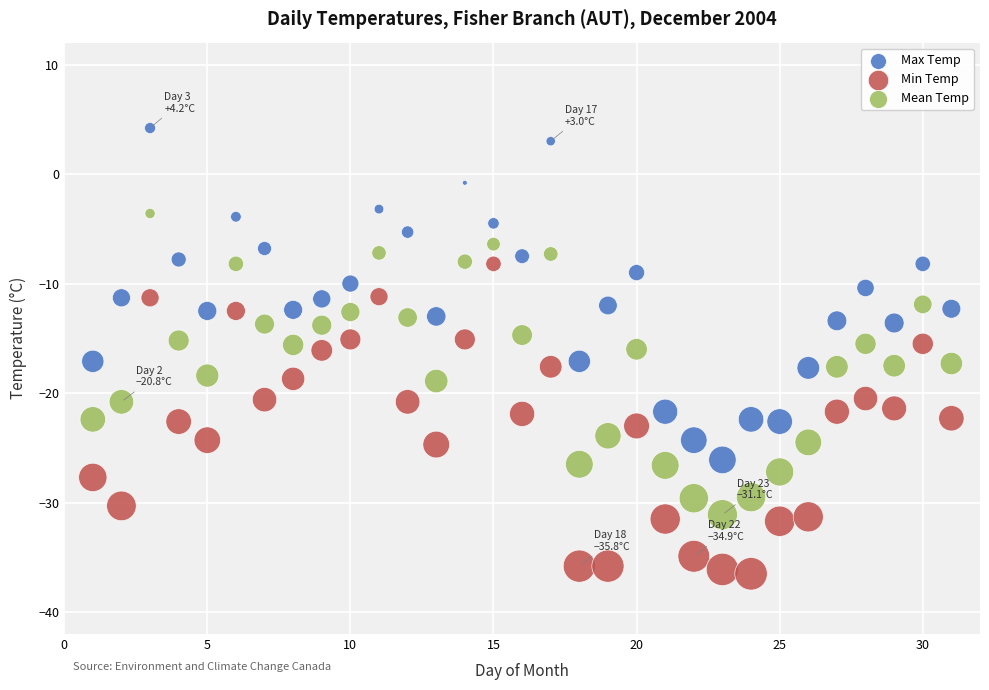

Which series contains the highest Y value?

Max Temp